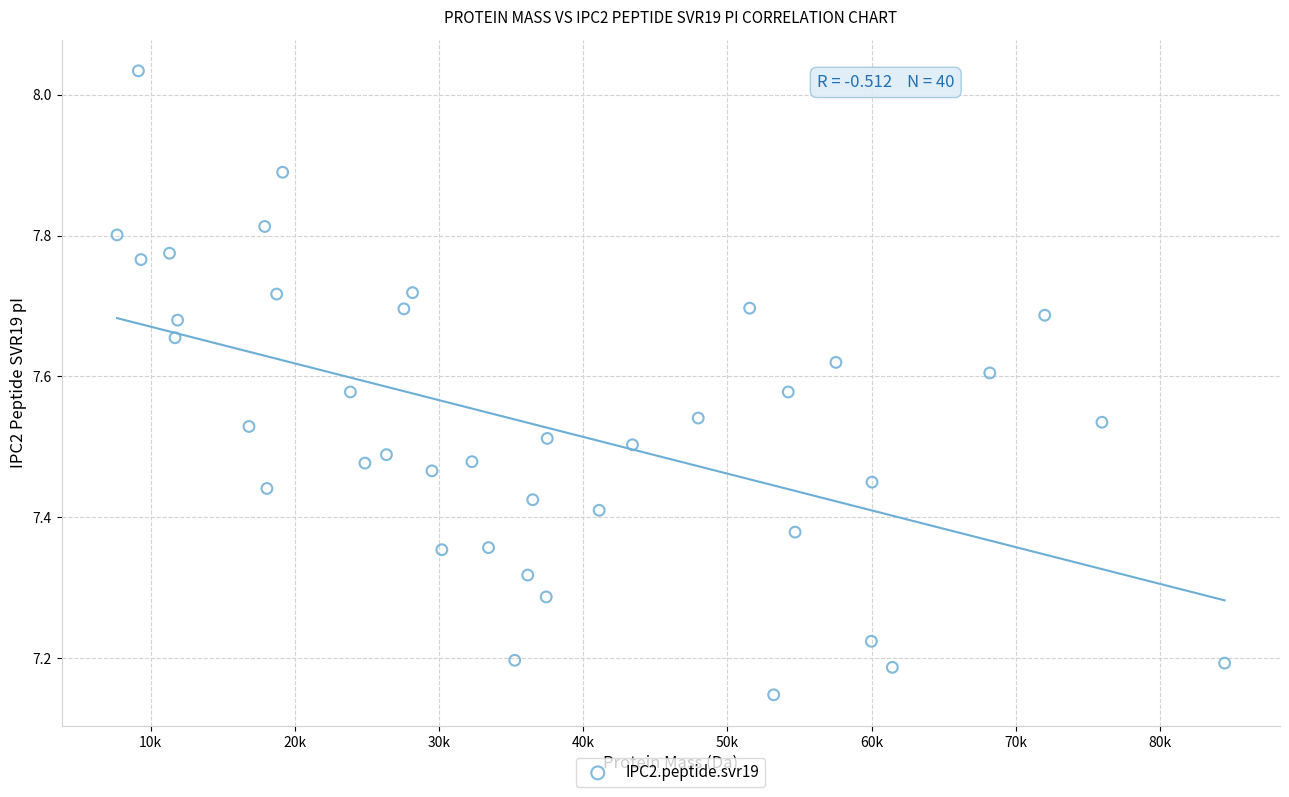

What is the range of X values (max minus min)?

76793.1